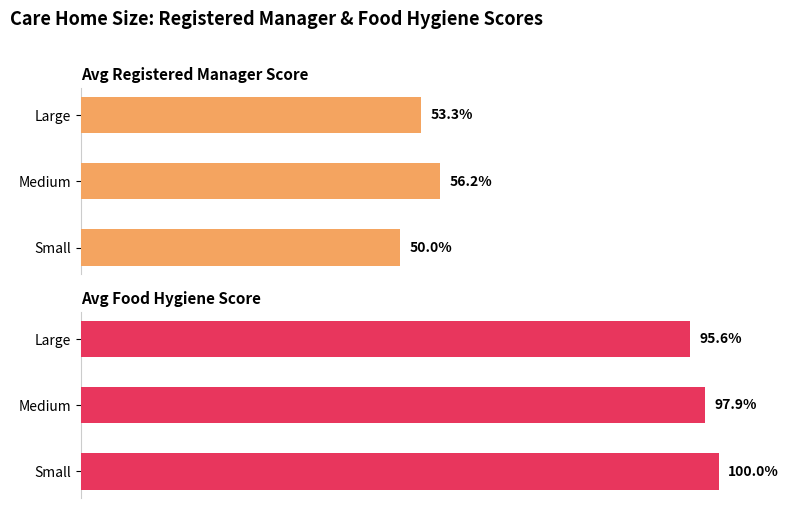

Is the value of Avg Registered Manager Score at Large greater than the value of Avg Food Hygiene Score at Large?

No